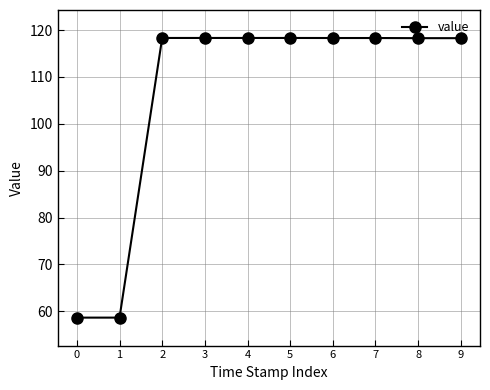

Is it true that the value at 3 is 31.0?

False